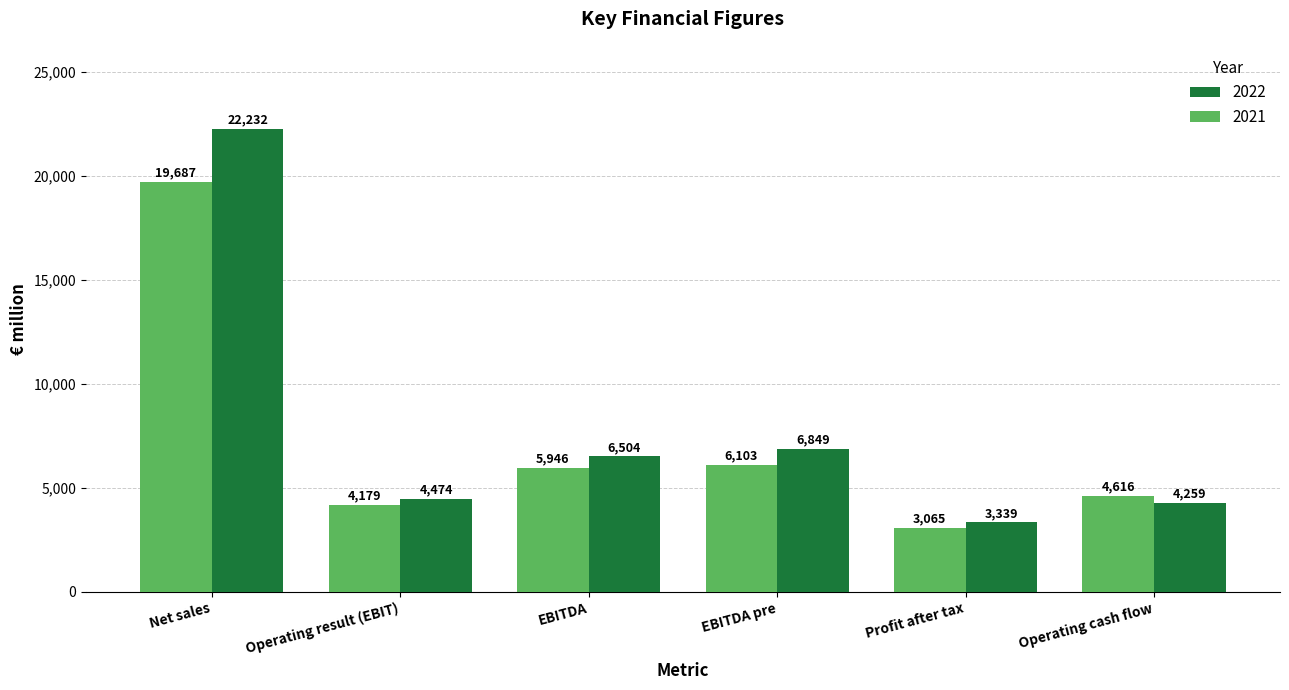

Where does the 2022 series first go above 6504?

Net sales